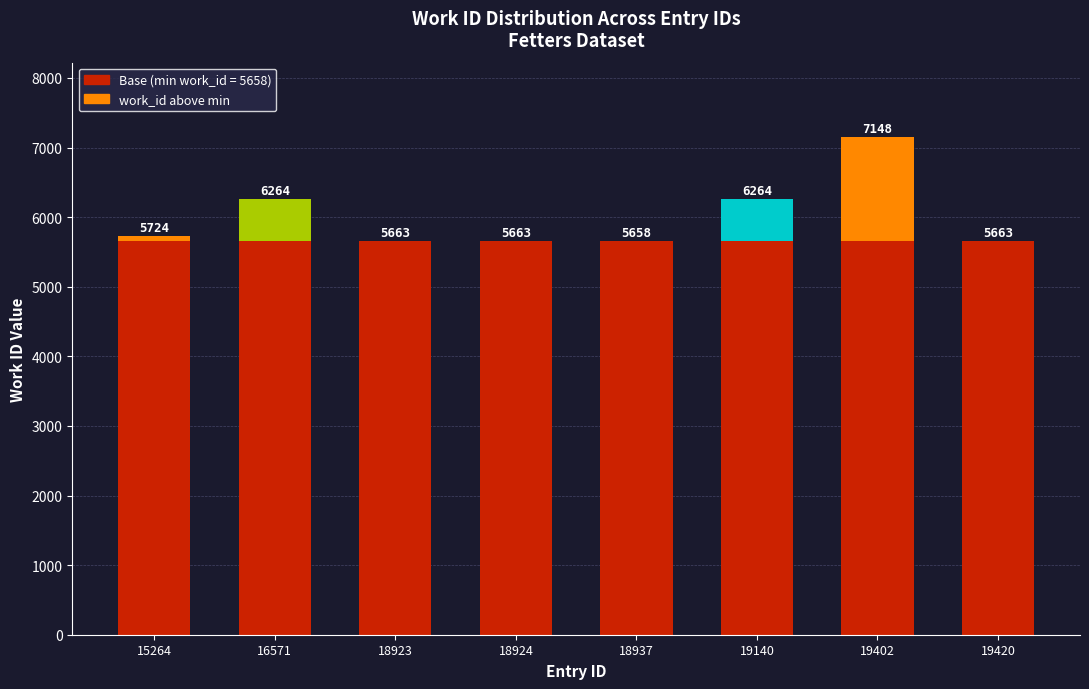

Are the bars horizontal?

No